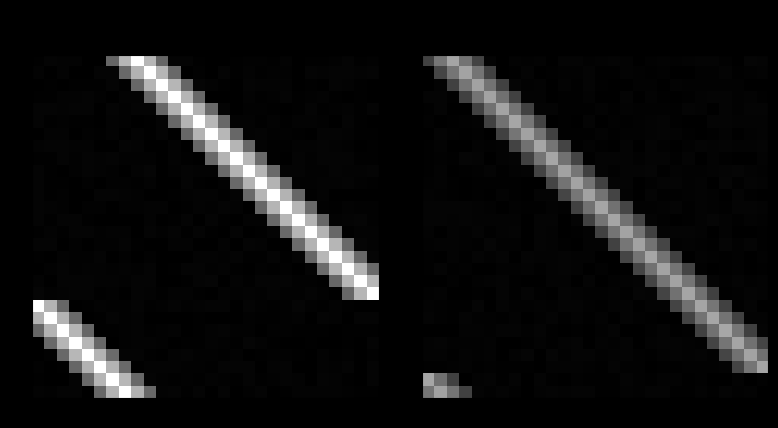

How many categories are shown in the chart?

28